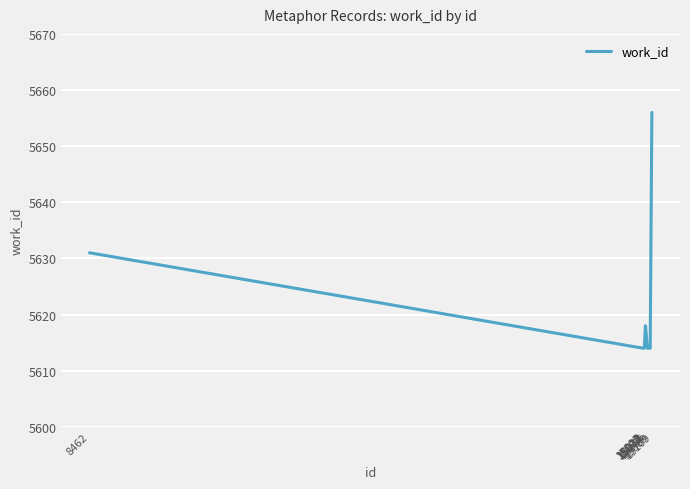

Count the number of data series in this chart.

1